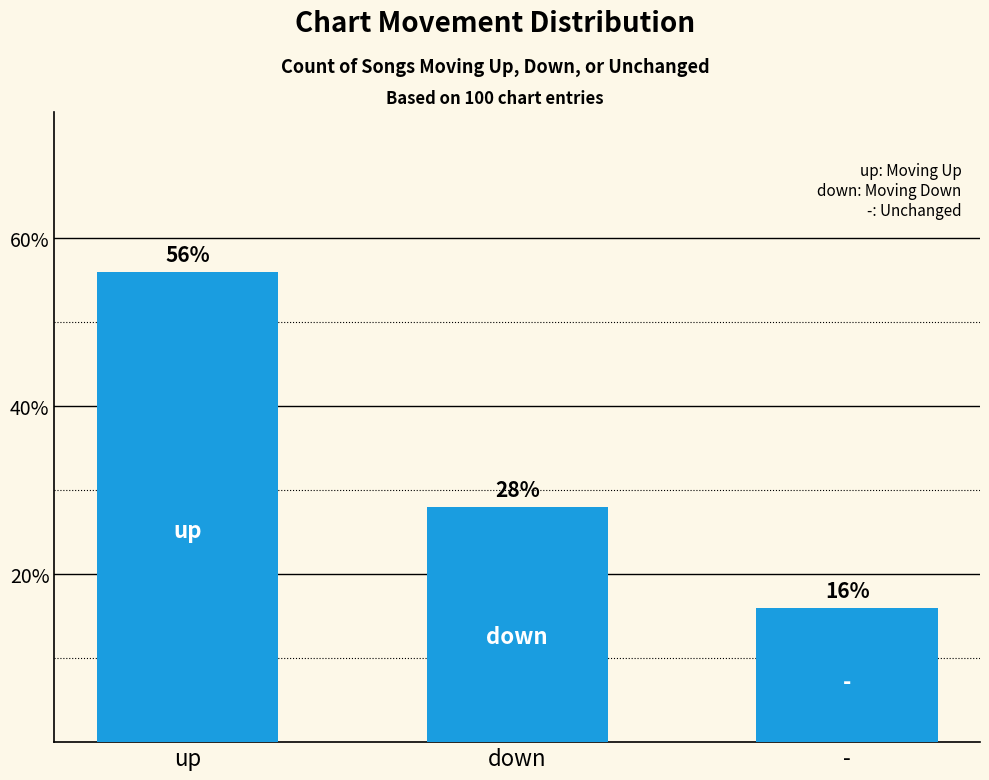

True or false: the data shows 16.0 at -.

True